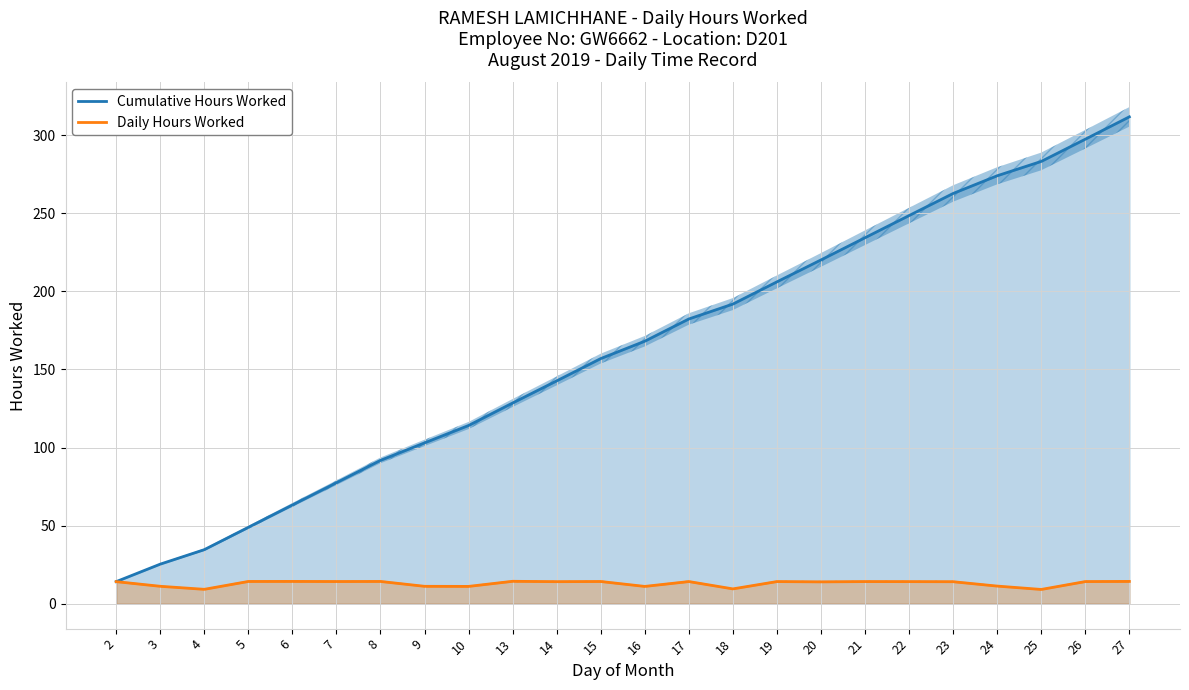

What is the spread (max minus min) of values at 10?

103.0